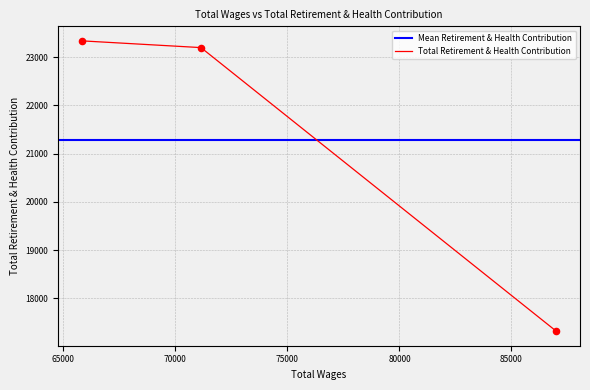

What is the ratio of the value at 86998.0 to the value at 71143.0?

0.7